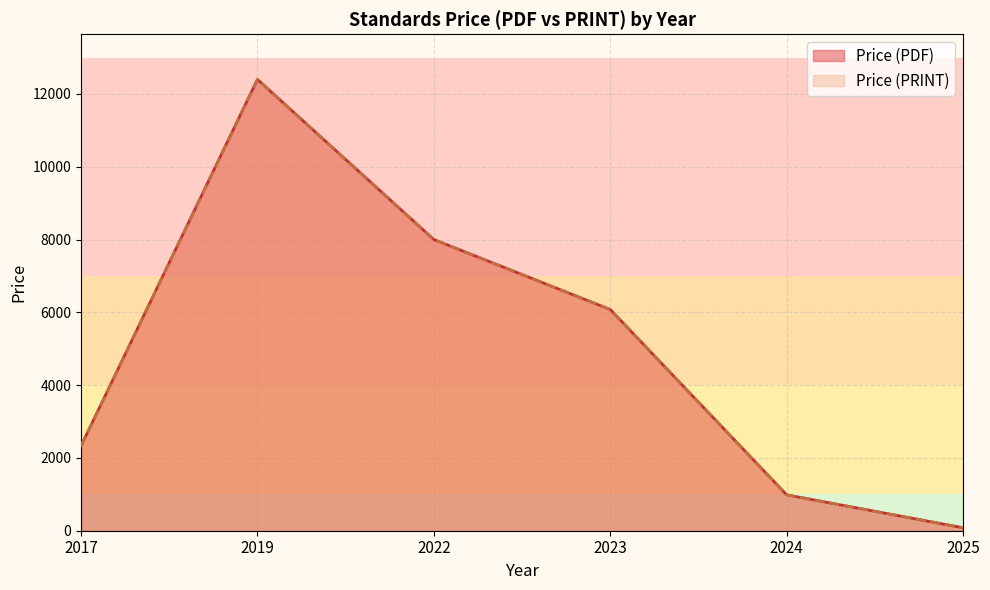

True or false: Price (PRINT) and Price (PDF) cross at least once.

False